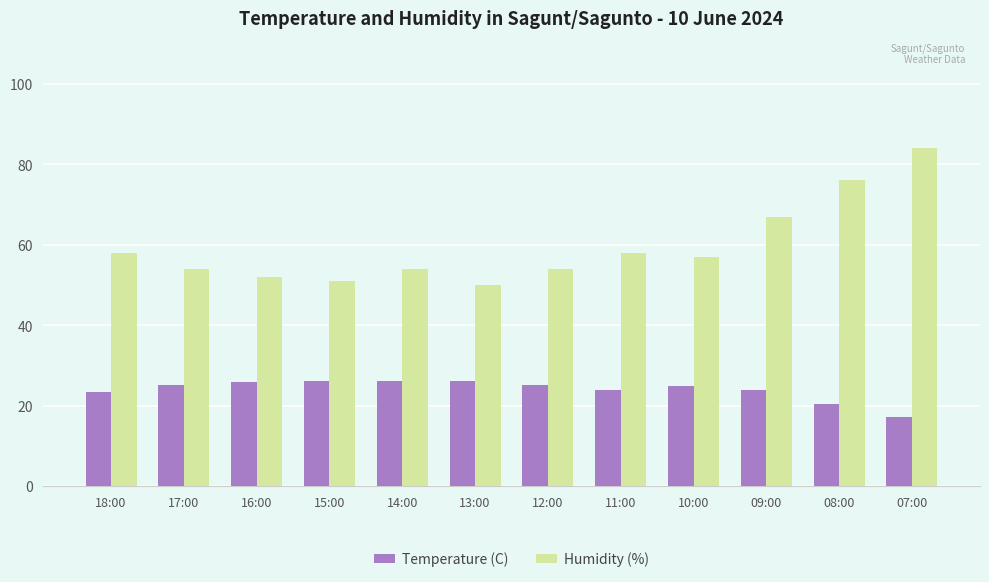

Does the chart contain stacked bars?

No